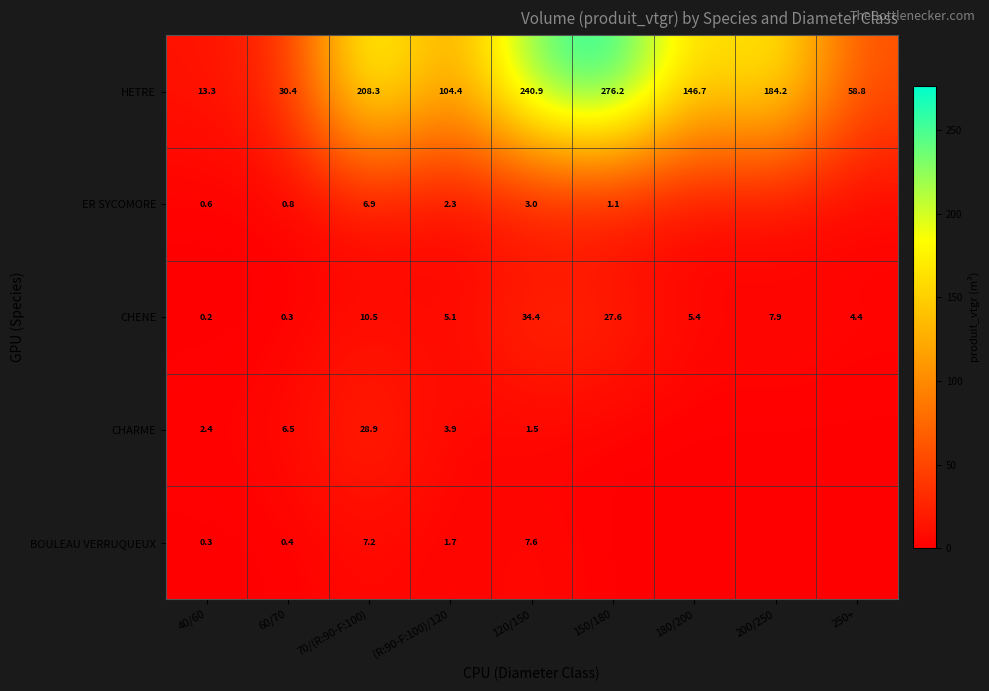

List the labels in order of HETRE value, largest first.

150/180, 120/150, 70/(R:90-F:100), 200/250, 180/200, (R:90-F:100)/120, 250+, 60/70, 40/60